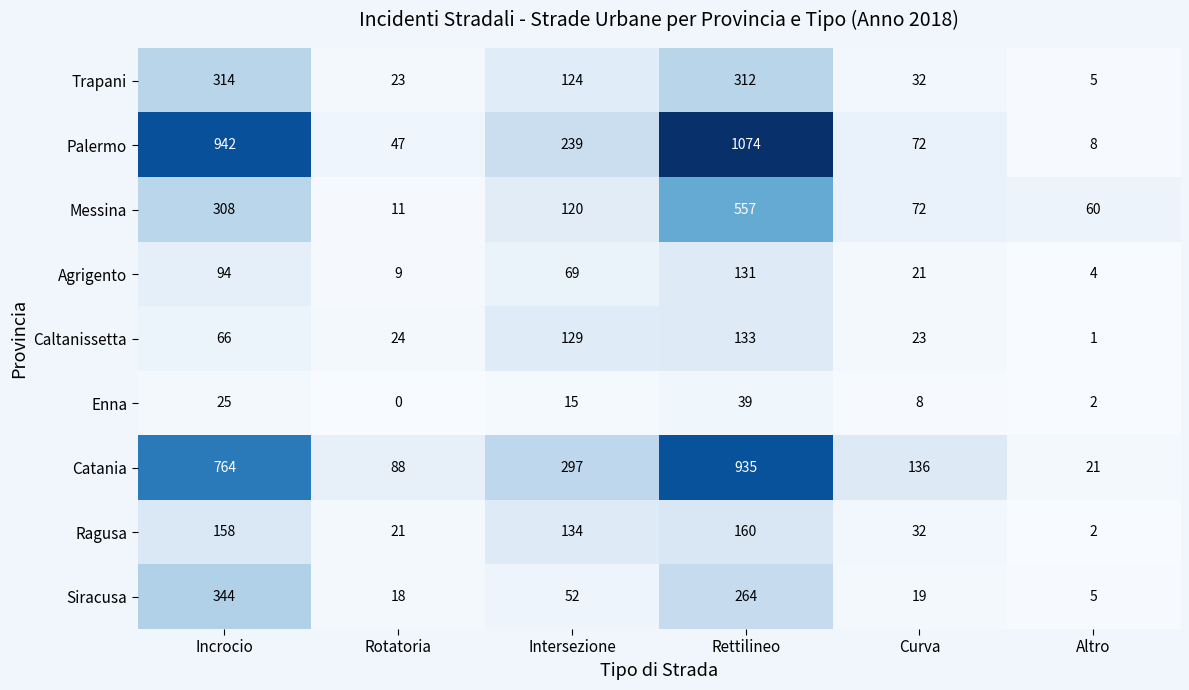

Is it true that Palermo equals 31 at Rotatoria?

False